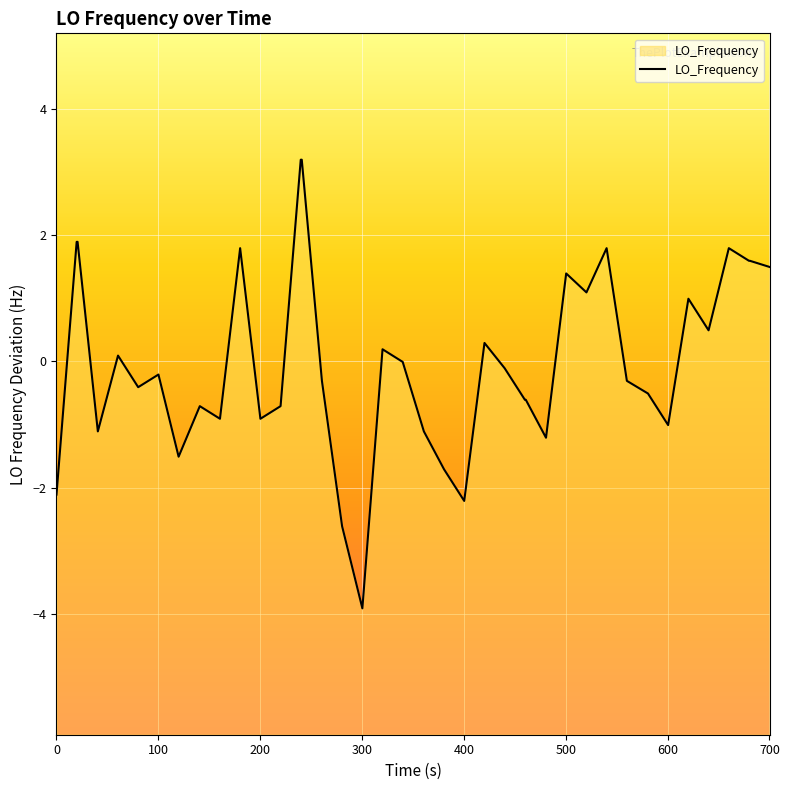

Does the chart display data point markers on the line(s)?

No